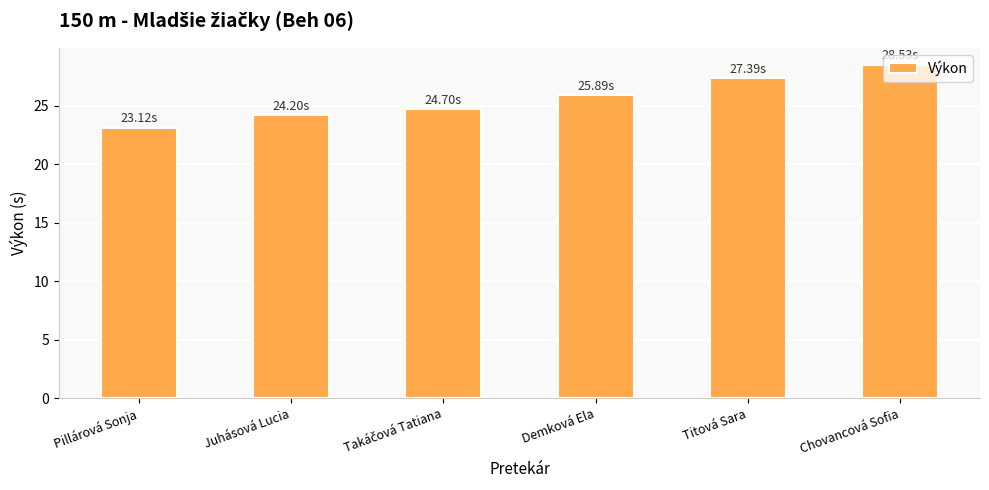

What is the ratio of the value at Chovancová Sofia to the value at Pillárová Sonja?

1.2